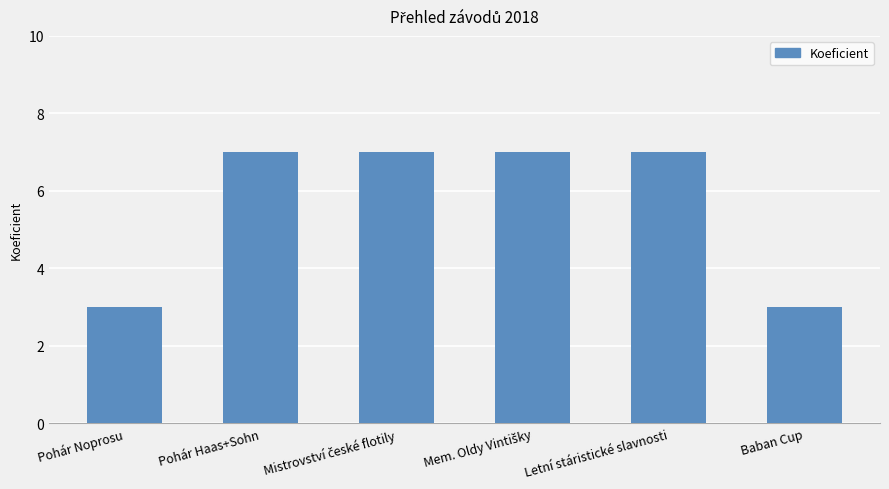

Approximately how many times larger is the value at Baban Cup compared to Pohár Haas+Sohn?

0.4